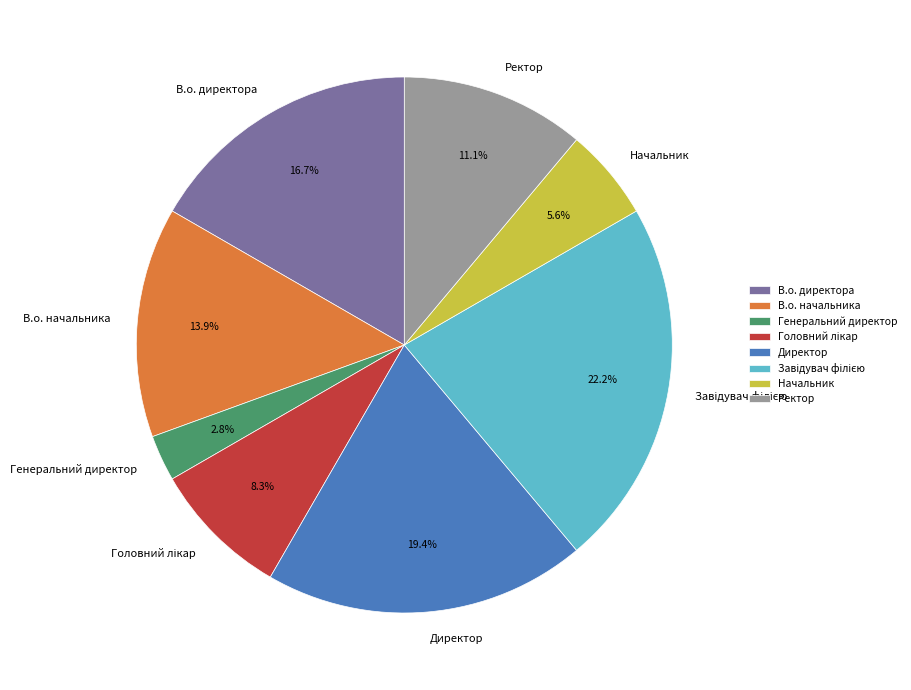

Is there any slice that represents more than half of the pie?

No